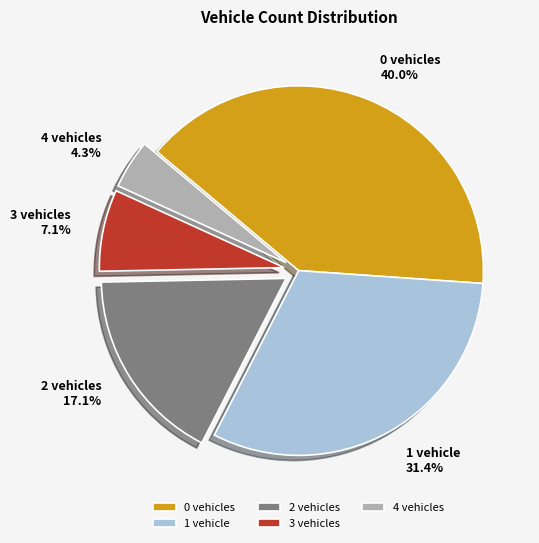

Does any single category account for the majority?

No